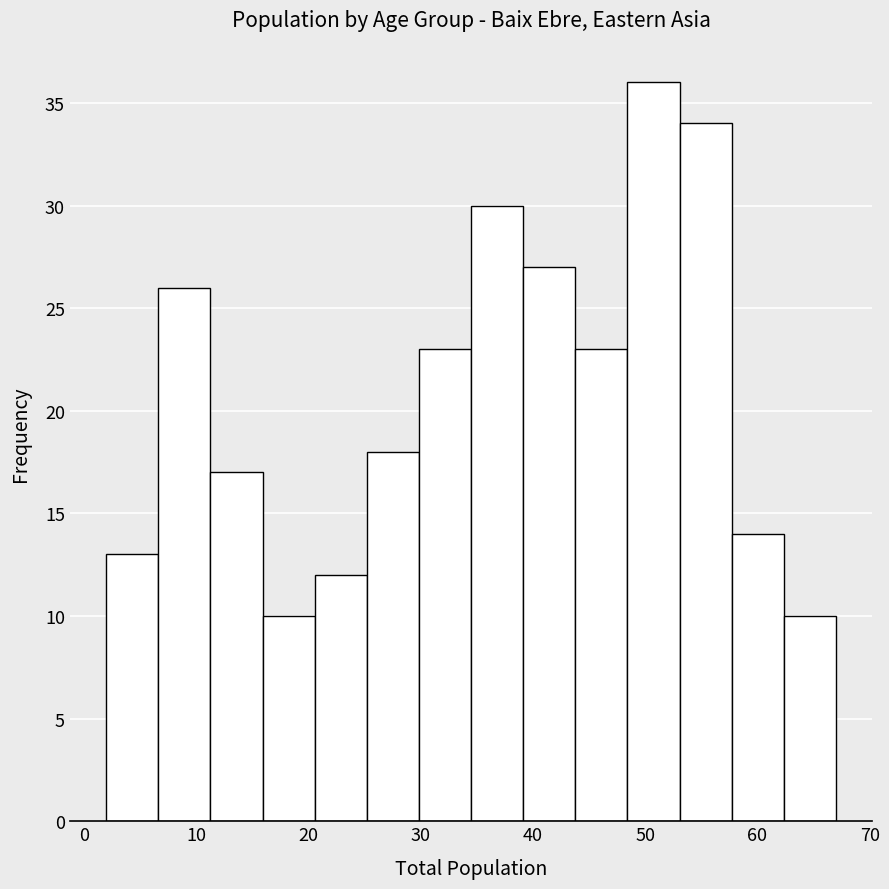

Over which range of the x-axis is the bar tallest?

48 to 53